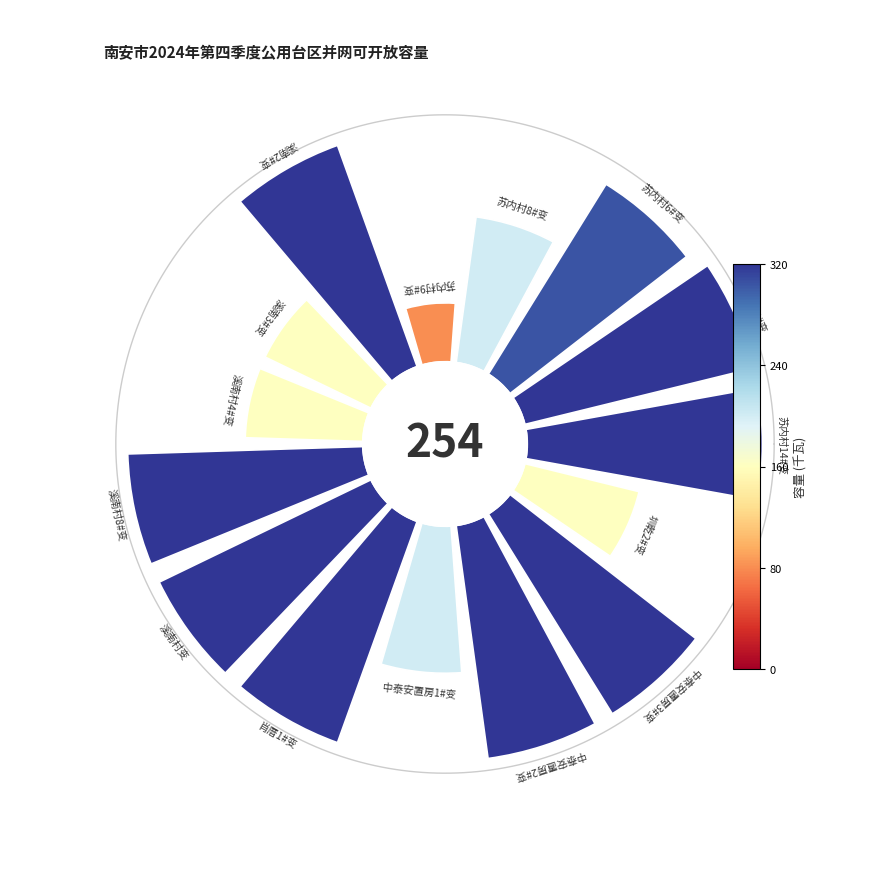

To the nearest percent, what is the difference between the largest and smallest slice percentages?

6%